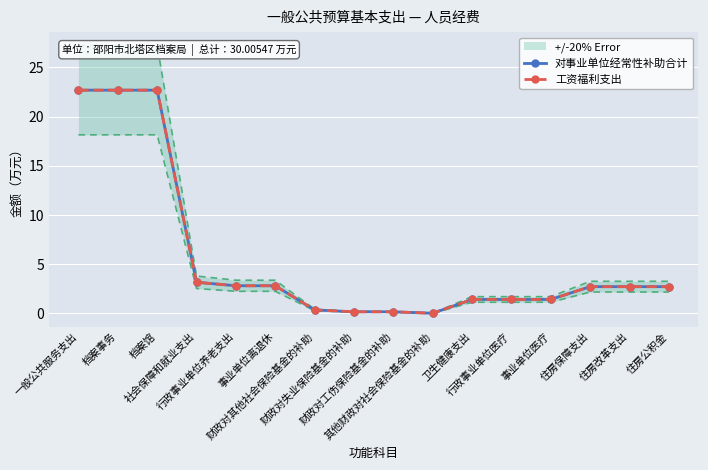

What is the label of the 1st point from the right?

住房公积金